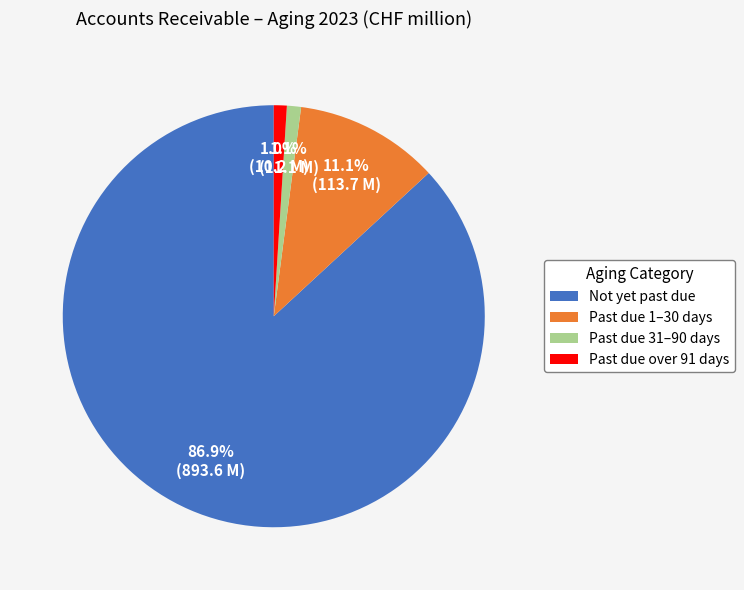

Which slice is the largest?

Not yet past due